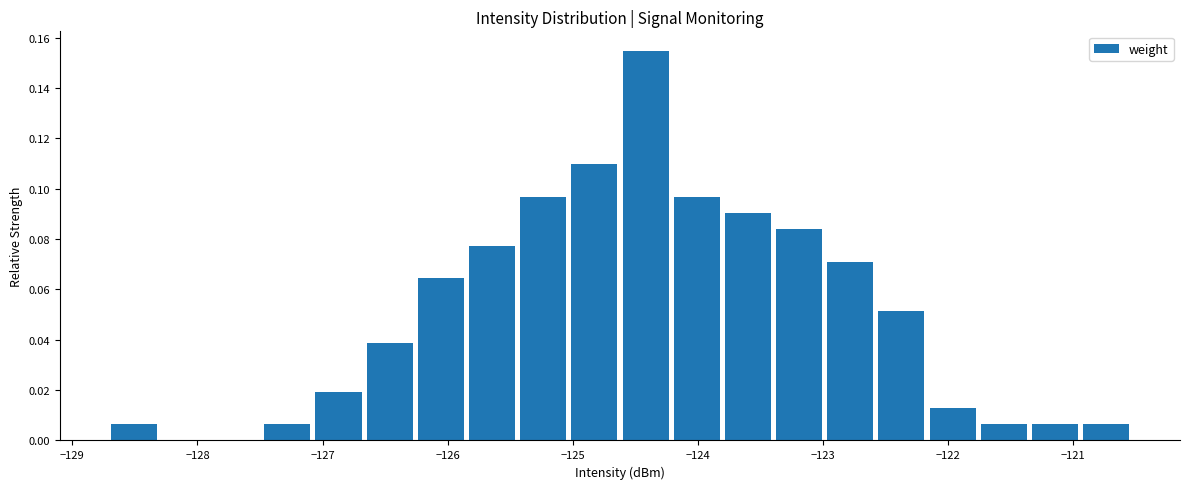

Reading left to right, list every bar in this chart as the range it spans on the x-axis followed by its height. Neither the bar edges nor the heights are printed on the chart, so give them approximately, as read against the axes.

-128.7 to -128.3: 0.006
-128.3 to -127.9: 0
-127.9 to -127.5: 0
-127.5 to -127.1: 0.006
-127.1 to -126.6: 0.020
-126.6 to -126.2: 0.038
-126.2 to -125.8: 0.064
-125.8 to -125.4: 0.078
-125.4 to -125.0: 0.096
-125.0 to -124.6: 0.110
-124.6 to -124.2: 0.154
-124.2 to -123.8: 0.096
-123.8 to -123.4: 0.090
-123.4 to -123.0: 0.084
-123.0 to -122.6: 0.070
-122.6 to -122.1: 0.052
-122.1 to -121.7: 0.012
-121.7 to -121.3: 0.006
-121.3 to -120.9: 0.006
-120.9 to -120.5: 0.006